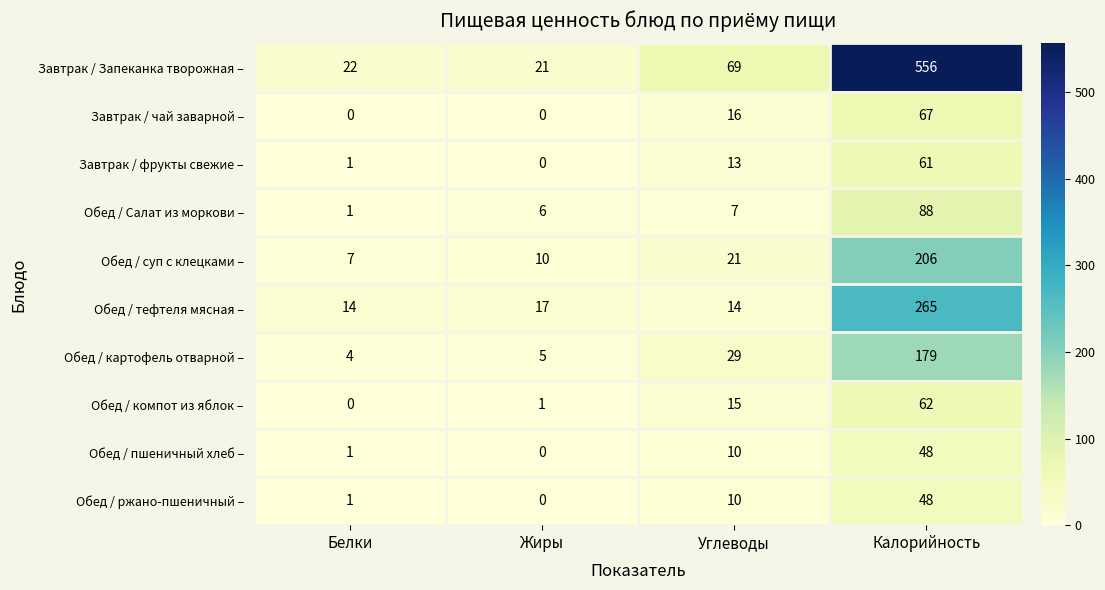

What is the maximum value for Обед / суп с клецками –?

206